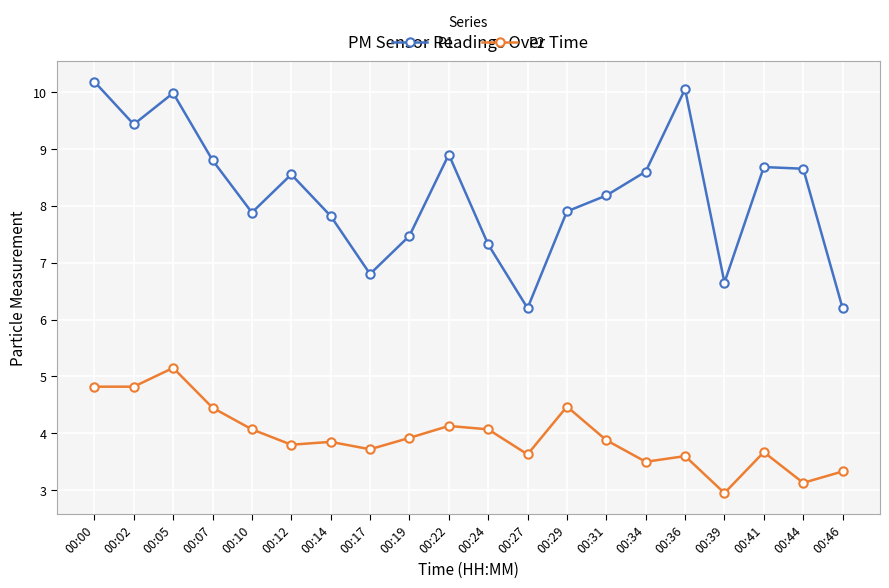

What is the minimum value for P1?

6.2